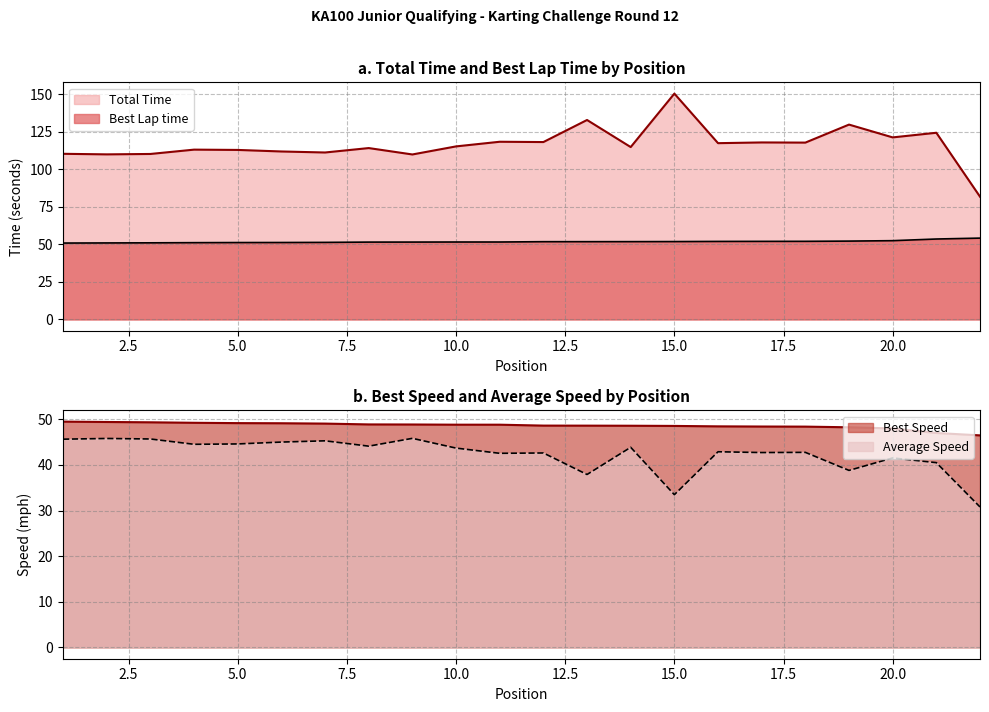

At which category does Average Speed reach its first local valley?

4